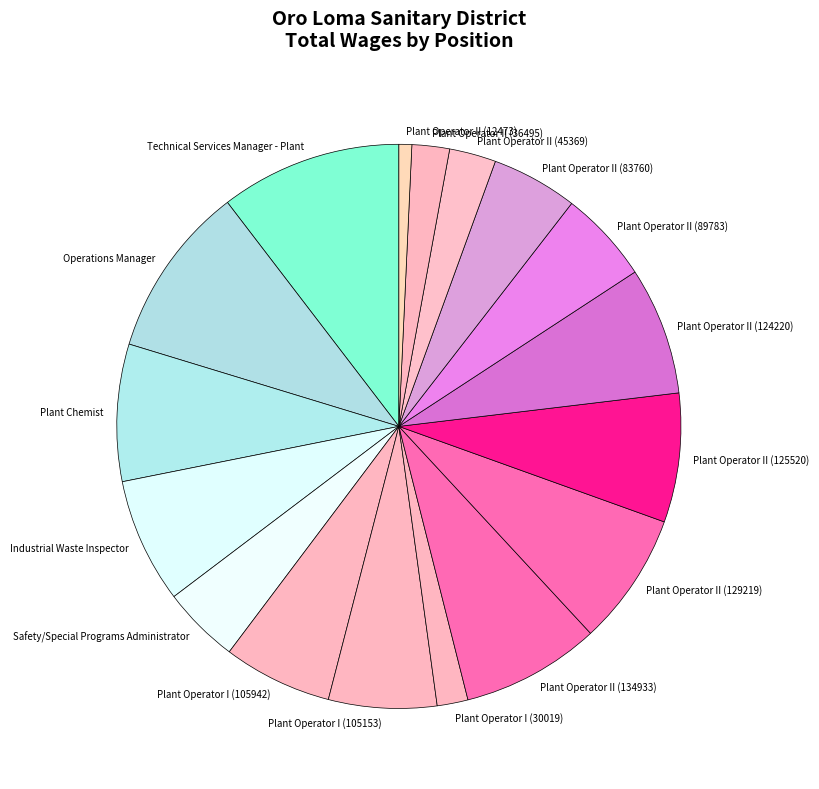

Is there any slice that represents more than half of the pie?

No